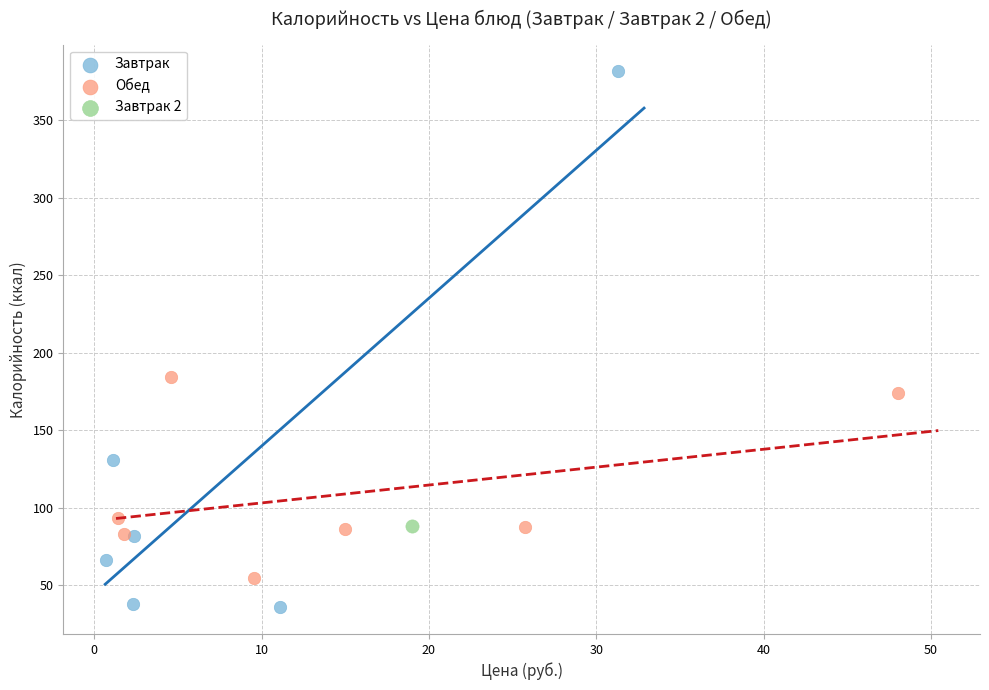

What are all the series names shown in the legend?

Завтрак, Обед, Завтрак 2